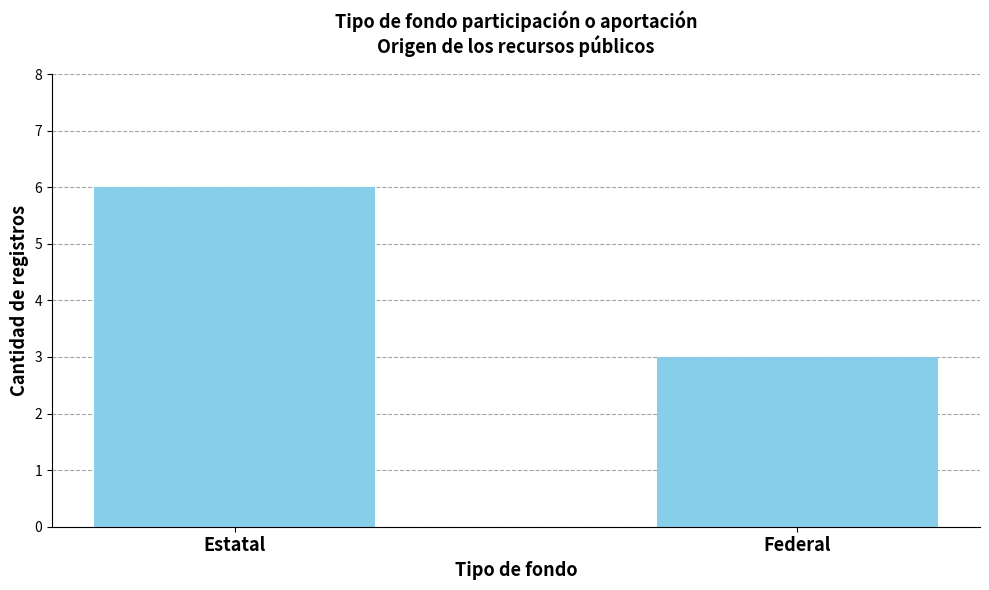

What is the greatest value displayed?

6